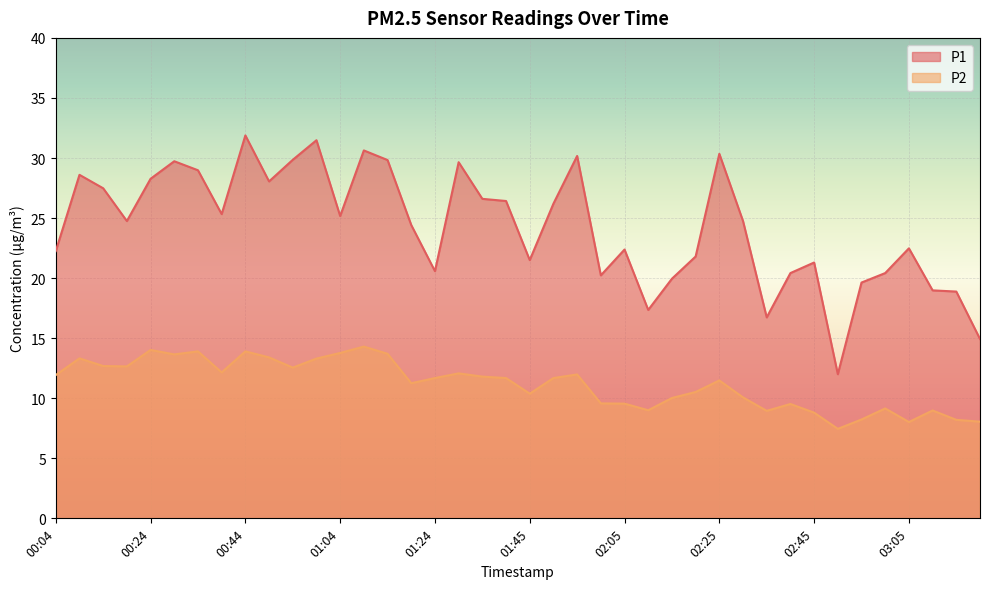

True or false: P1 and P2 intersect in this chart.

False